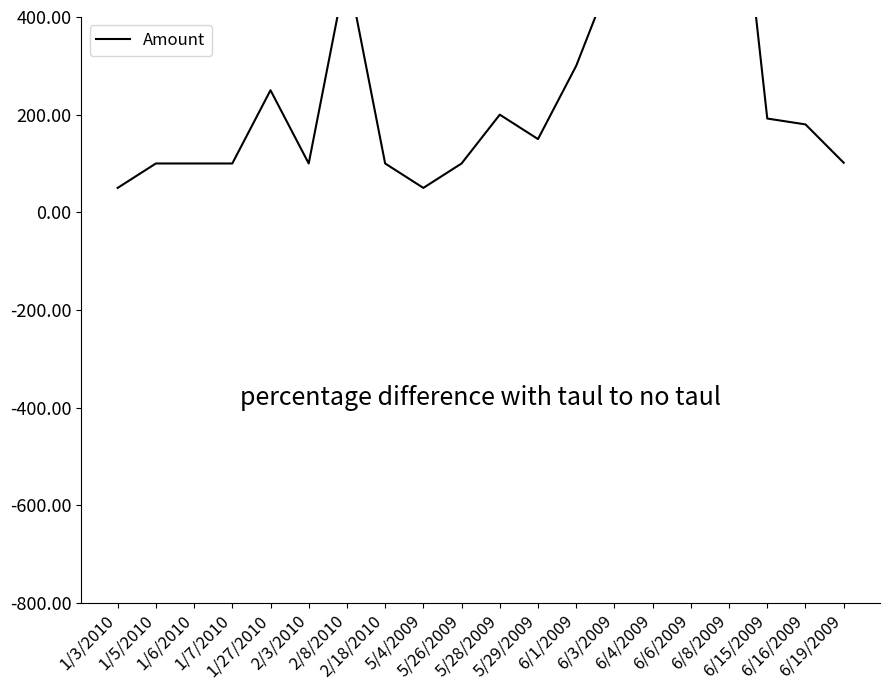

What is the sum of all values?

7298.6